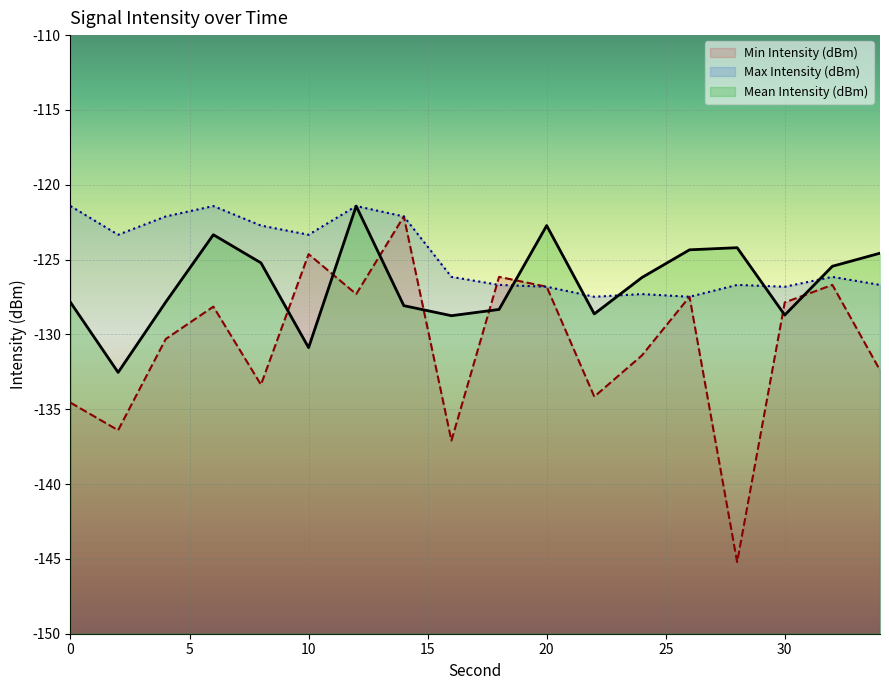

At which category does the chart reach its minimum across all series?

28